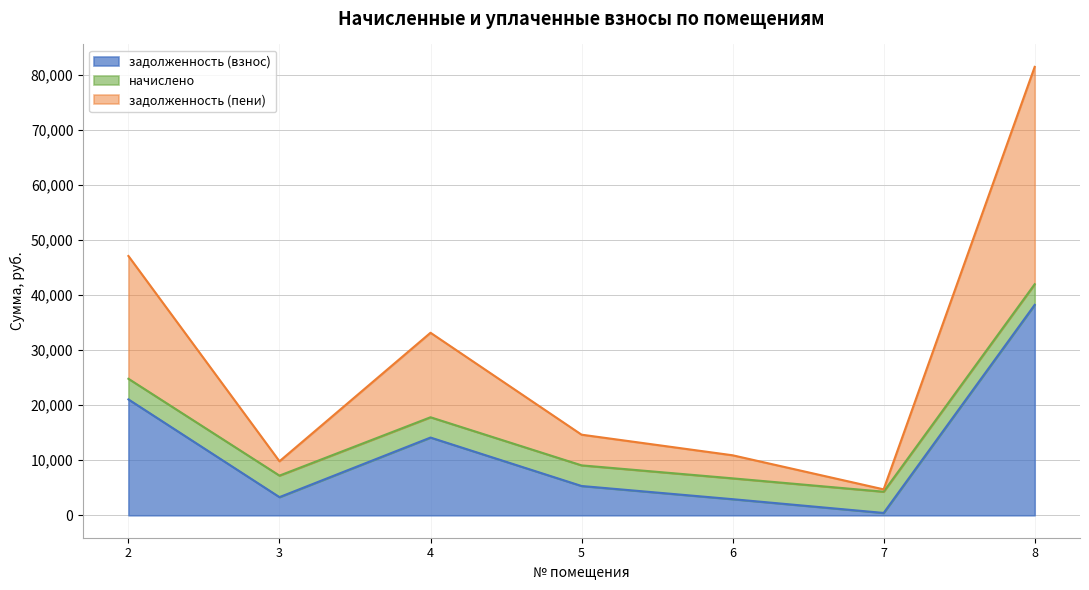

True or false: задолженность (пени) and задолженность (взнос) cross at least once.

False